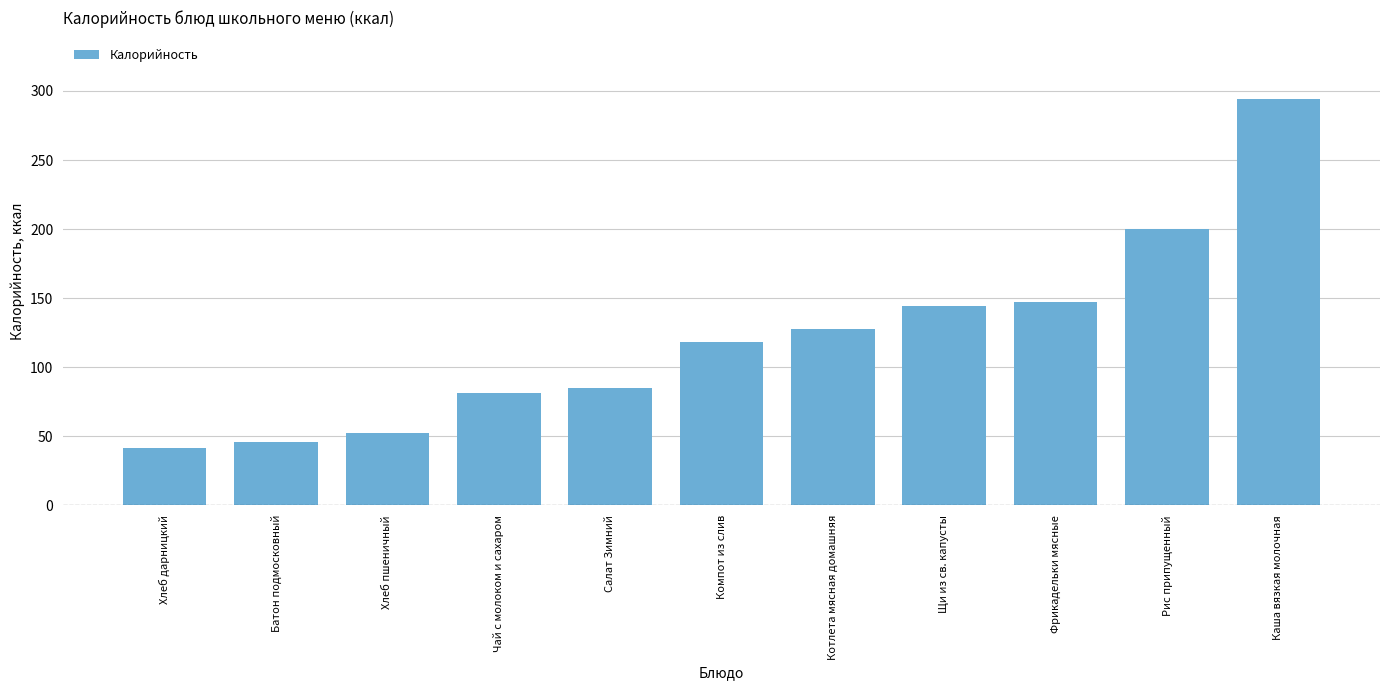

What is the sum of all values?

1337.2